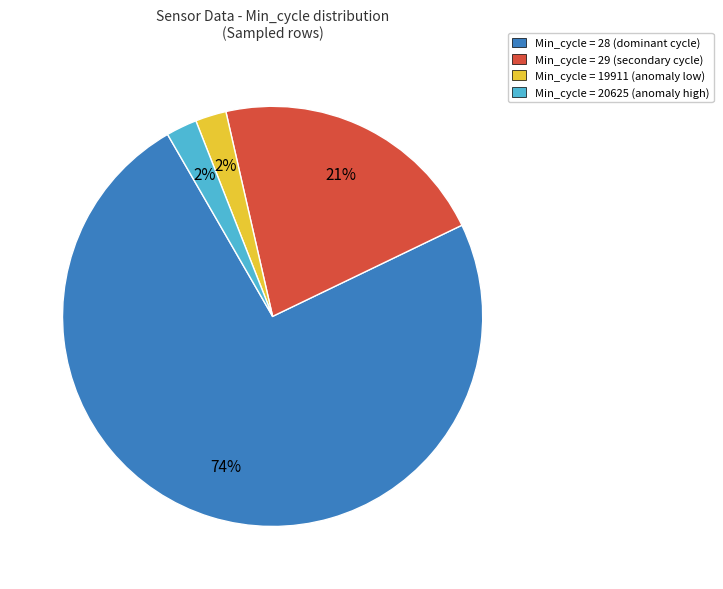

Is there a majority slice in this chart?

Yes